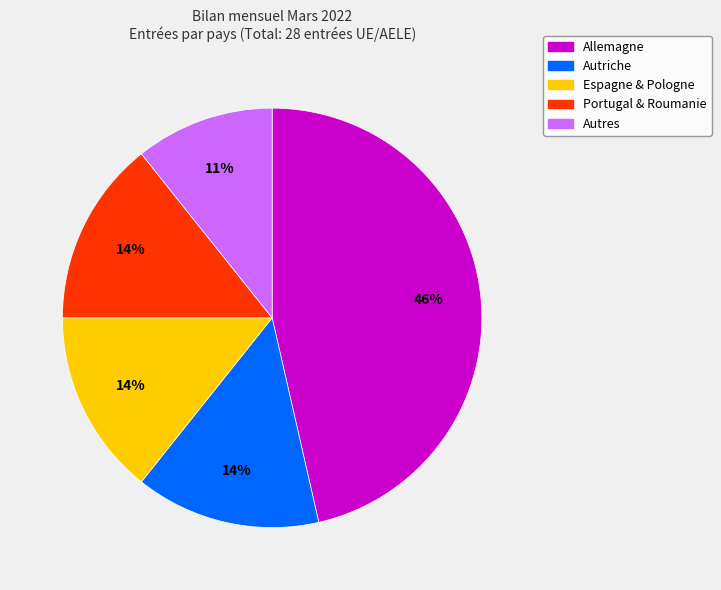

The Autres slice represents 11% of the pie. True or false?

True